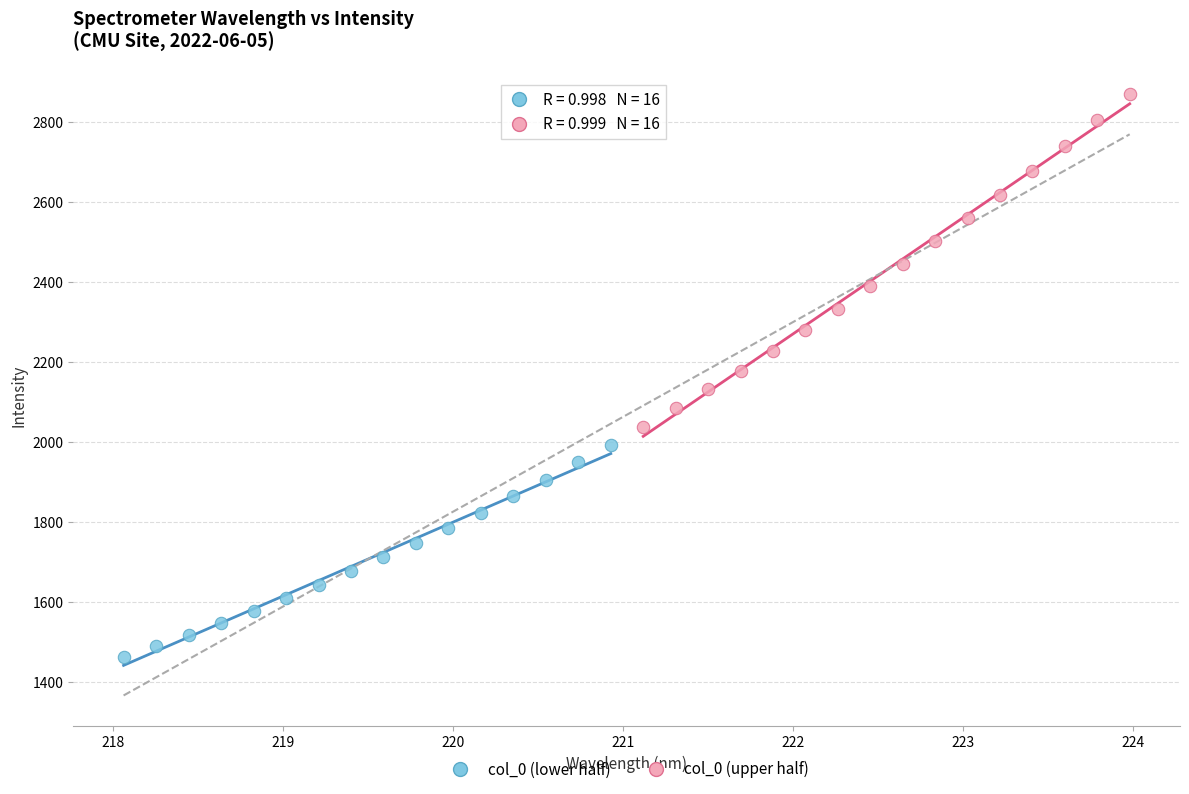

What are all the series names shown in the legend?

col_0 (lower half), col_0 (upper half)